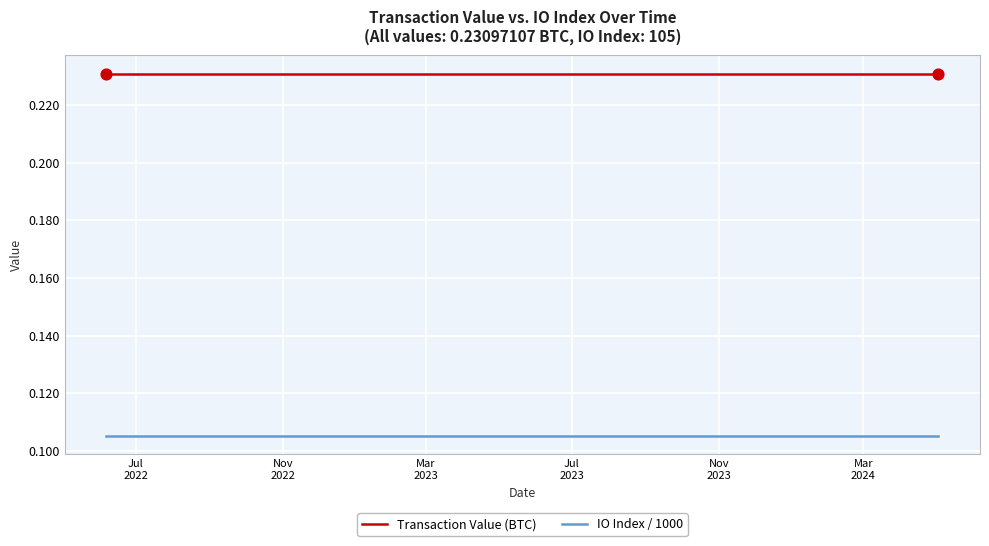

Which series has the largest total across all categories?

Transaction Value (BTC)